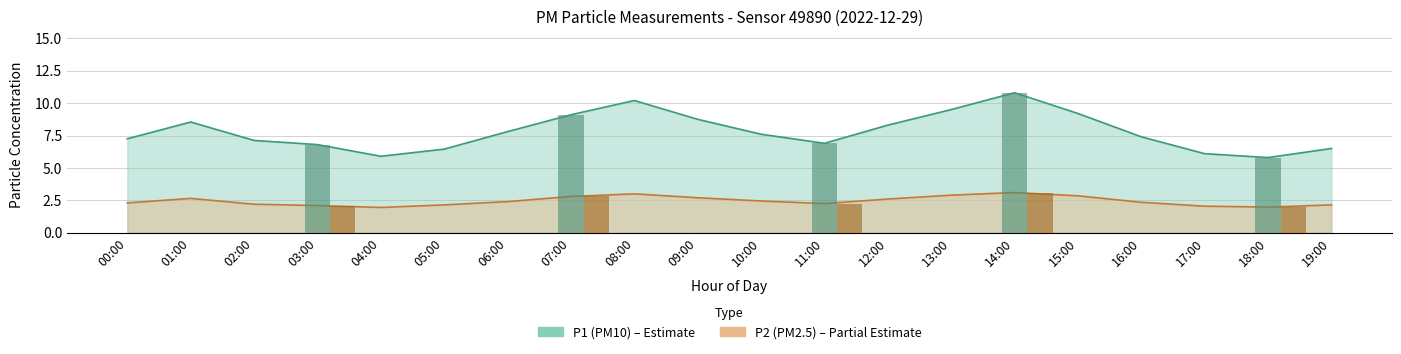

What is the sum of all P1 values?

156.0